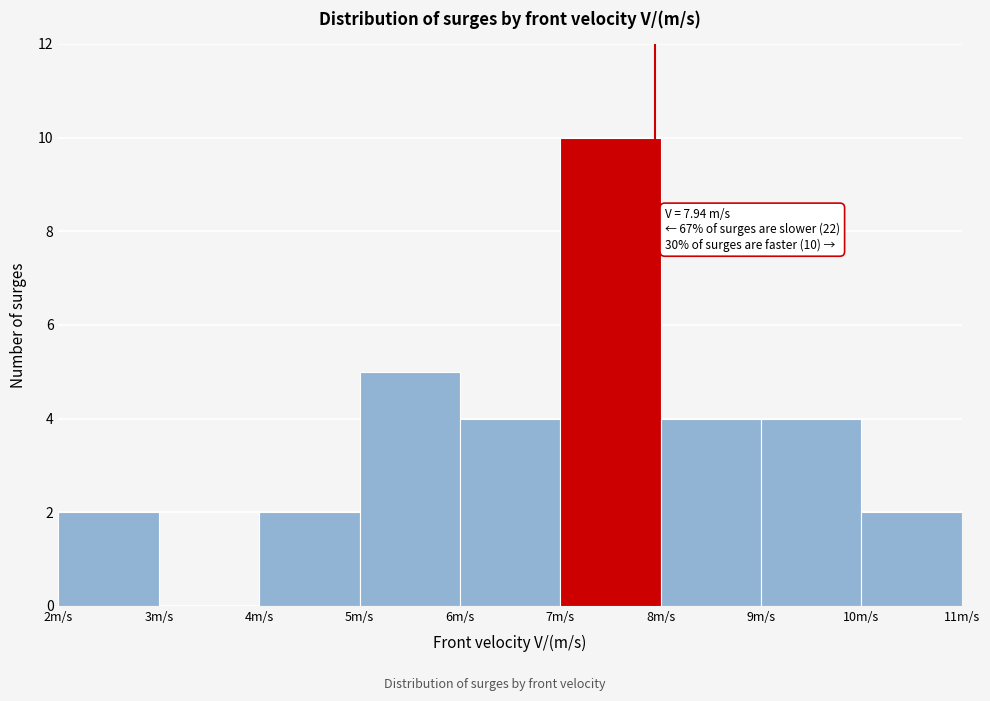

Which range on the x-axis has the tallest bar?

7 to 8